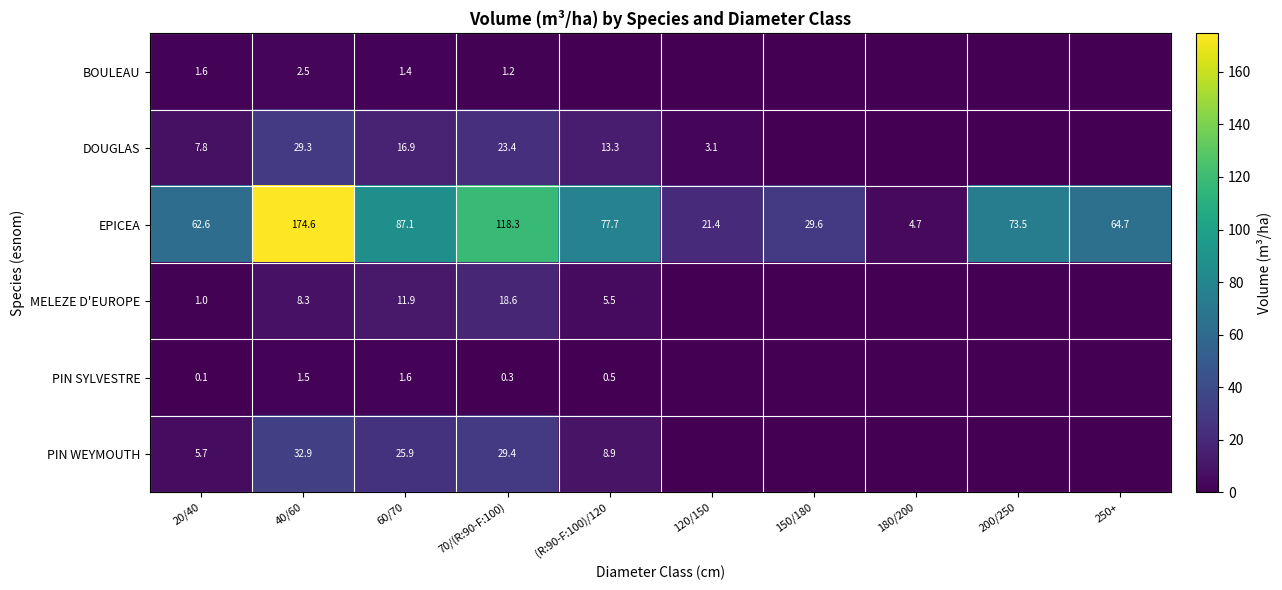

True or false: DOUGLAS has a value of 23.4 at 70/(R:90-F:100).

True